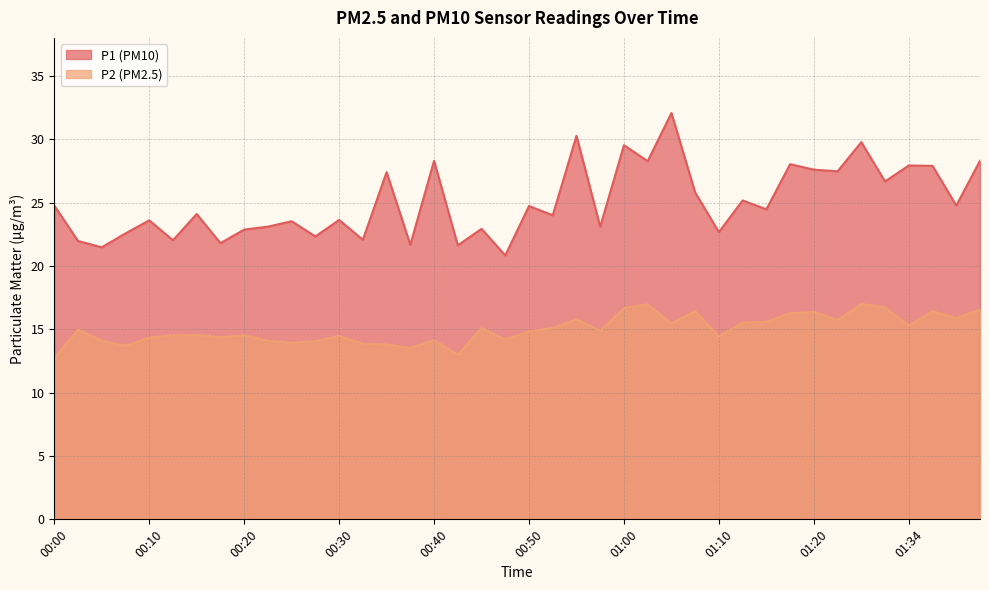

What is the sum of all P2 values?

600.0